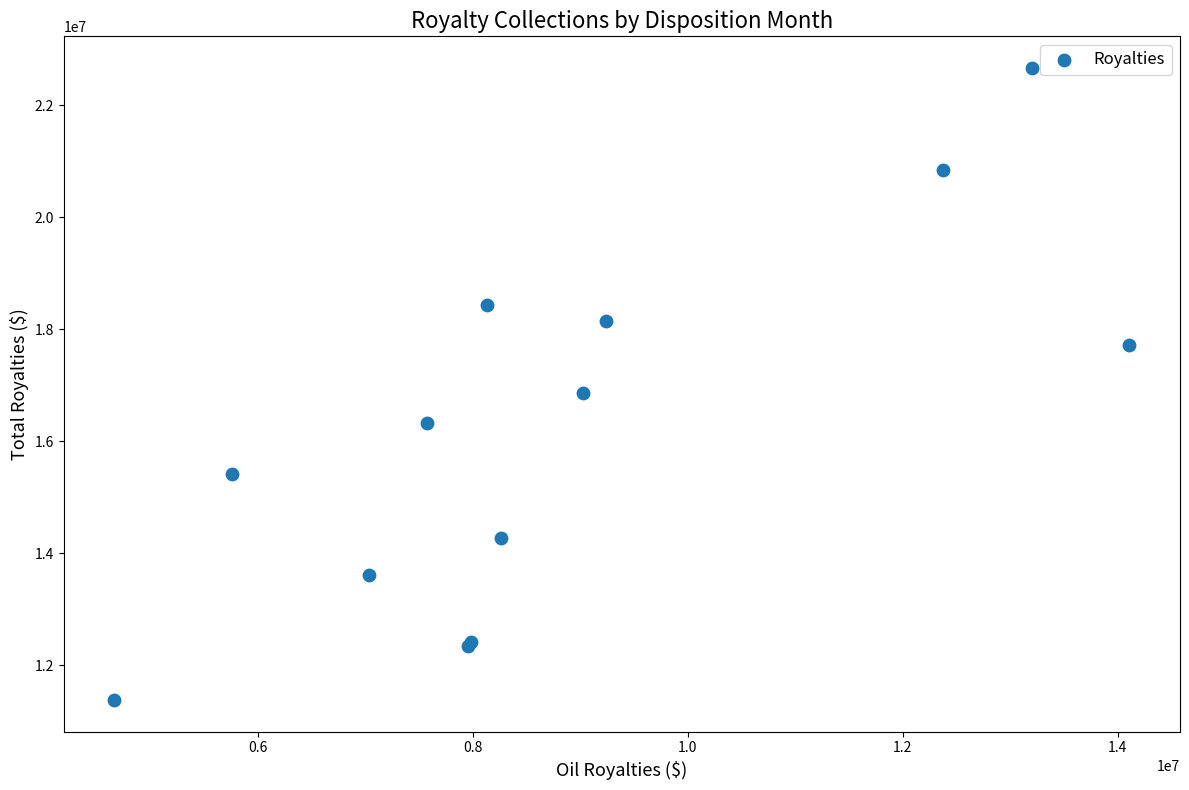

What Y value in the scatter plot is closest to 17020331?

16856995.4